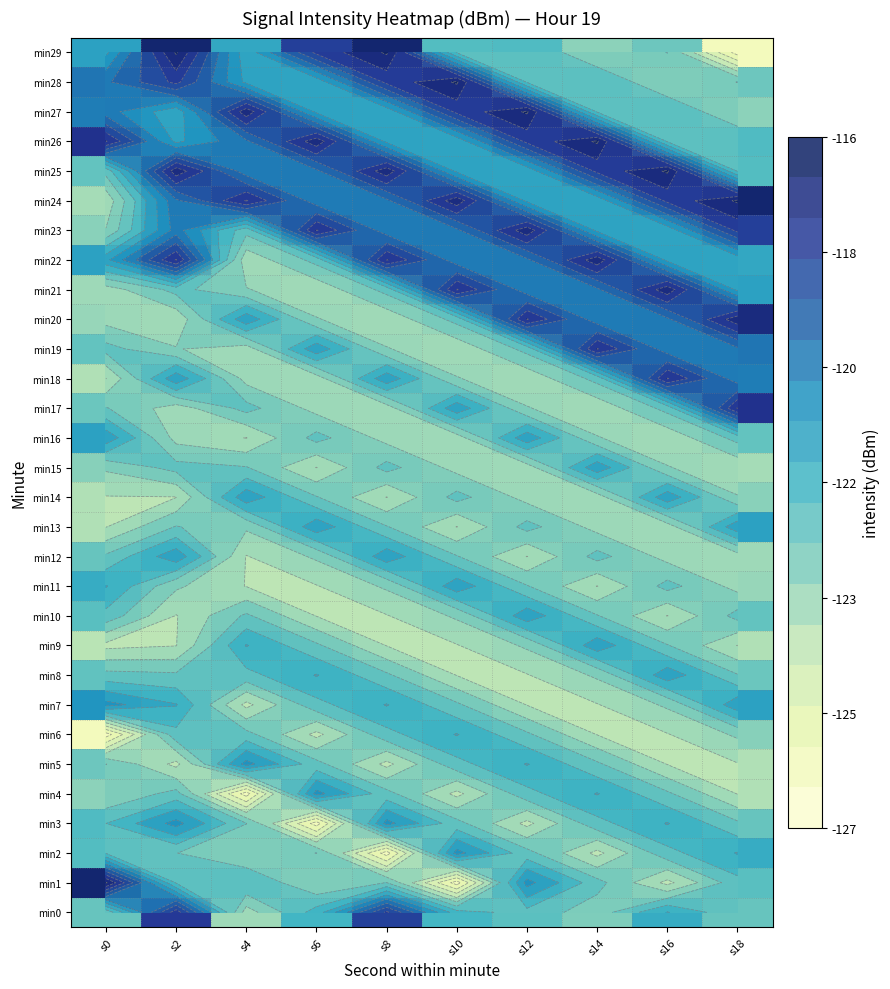

What is the sum of all min2 values?

-1225.6